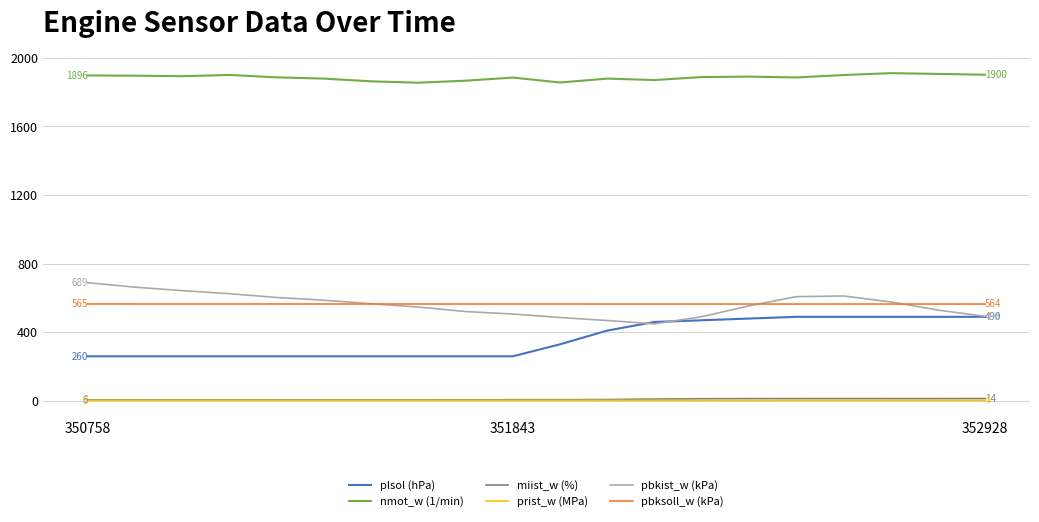

Which series has the largest total across all categories?

nmot_w (1/min)